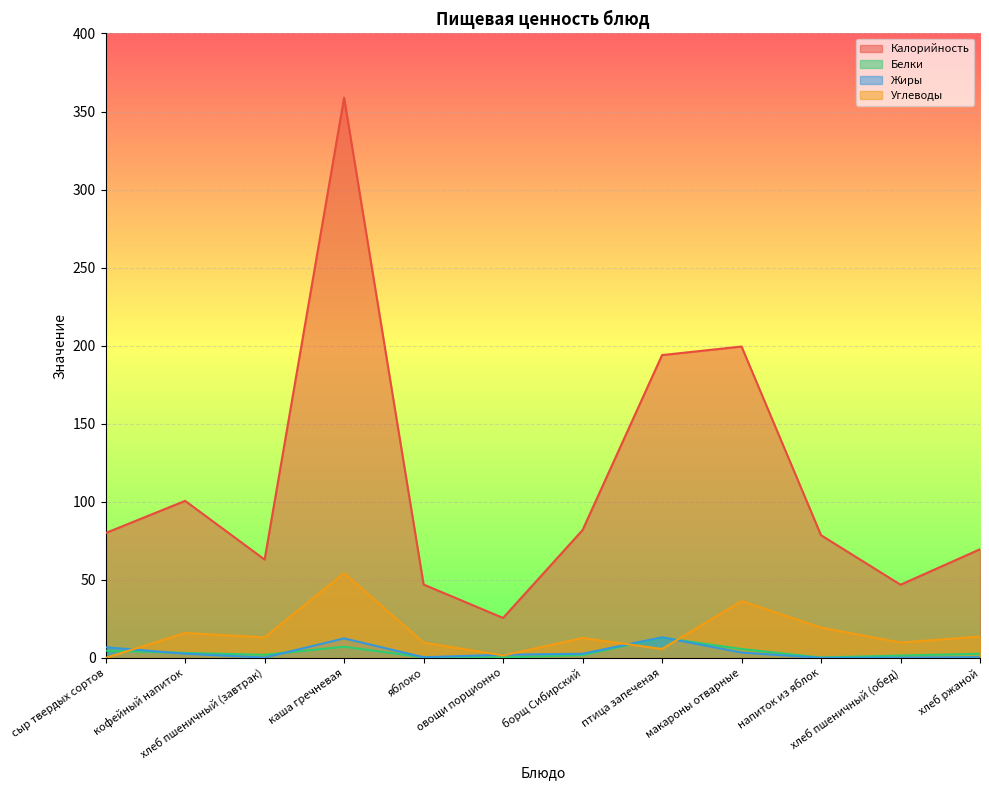

List the labels in order of Углеводы value, smallest first.

сыр твердых сортов, овощи порционно, птица запеченая, яблоко, хлеб пшеничный (обед), борщ Сибирский, хлеб пшеничный (завтрак), хлеб ржаной, кофейный напиток, напиток из яблок, макароны отварные, каша гречневая